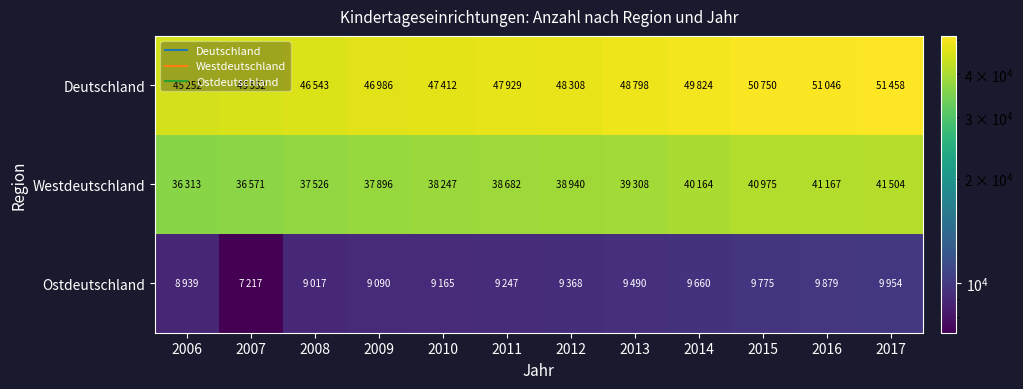

Which series has the largest total across all categories?

Deutschland